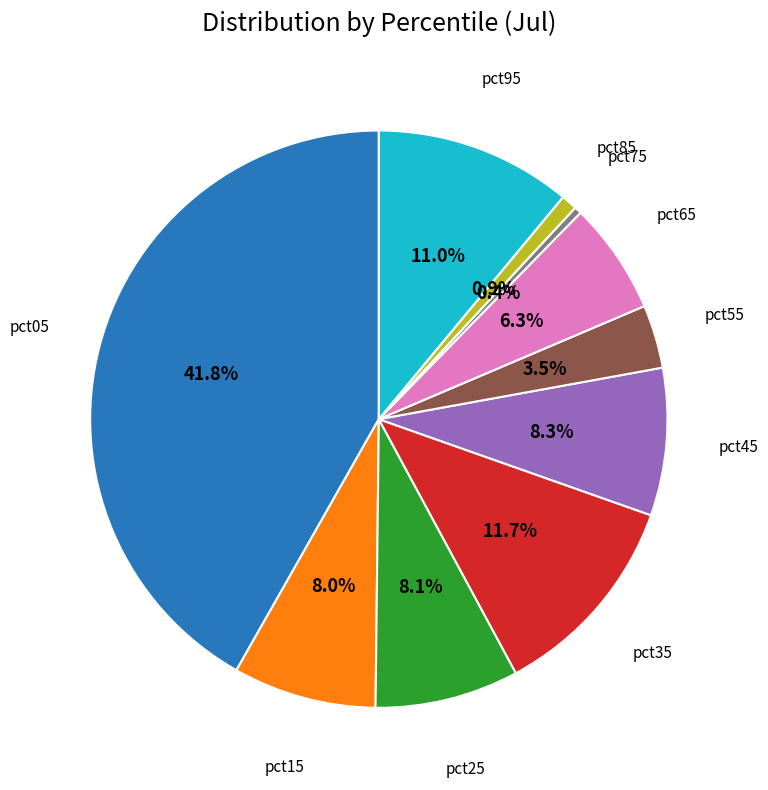

Does any single category account for the majority?

No